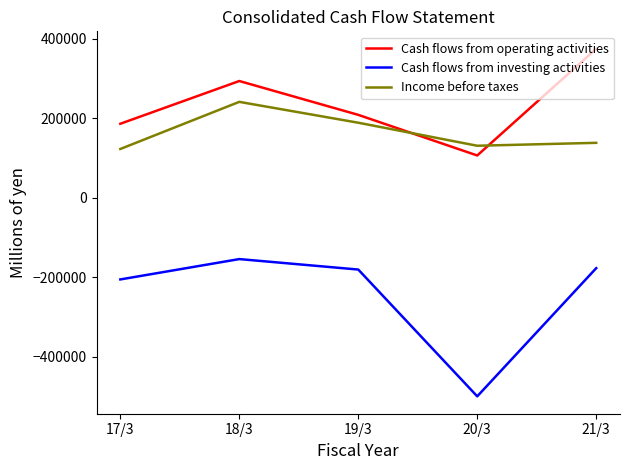

What is the average value of the Cash flows from operating activities series?

233529